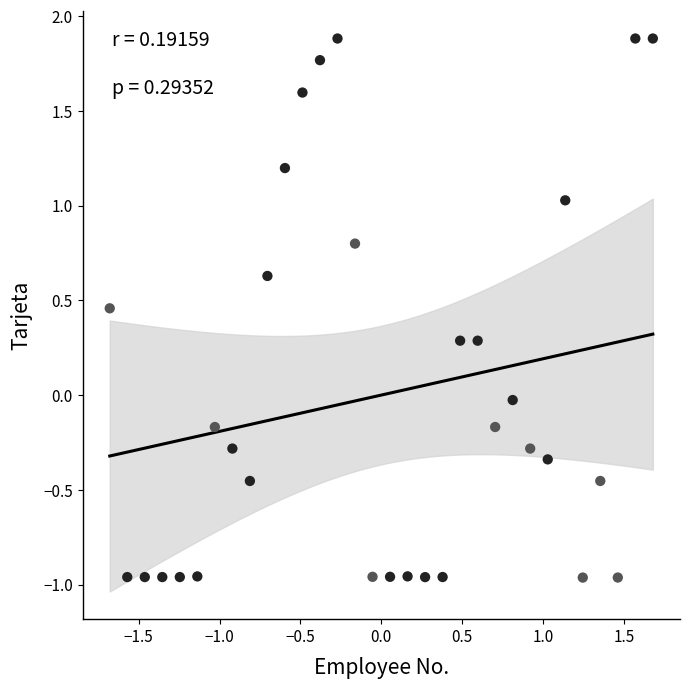

What is the range of Y values (max minus min)?

2.8